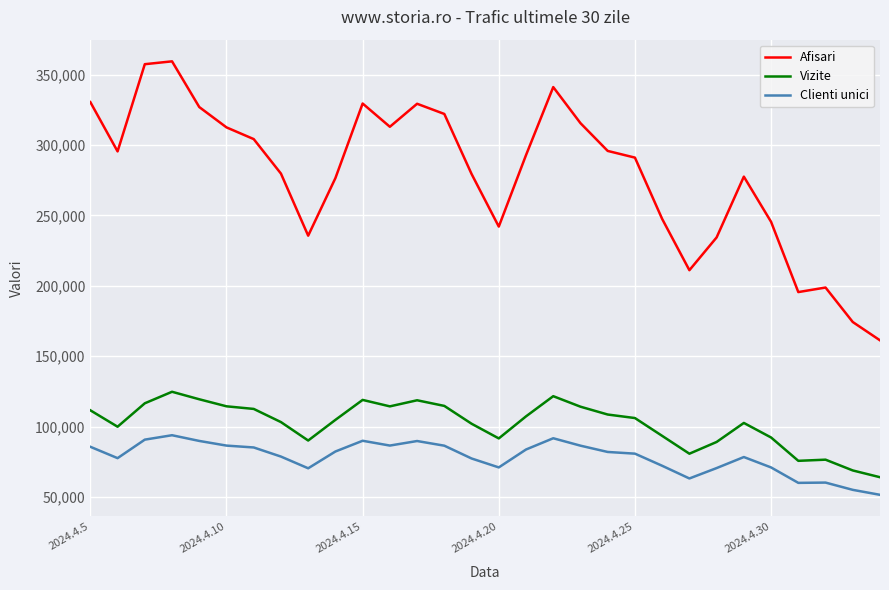

Which series has the largest range (max minus min)?

Afisari